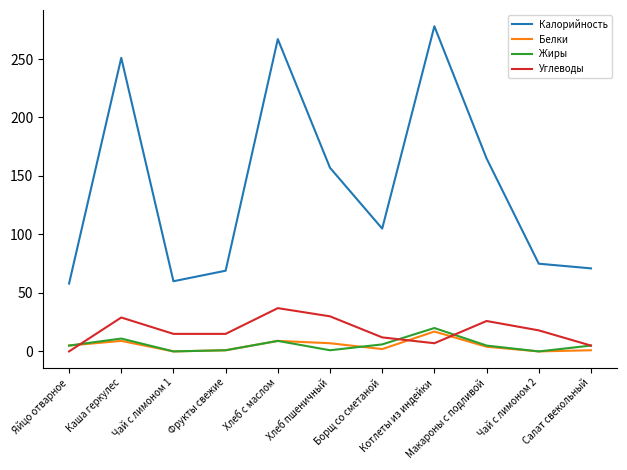

Which series has the largest total across all categories?

Калорийность